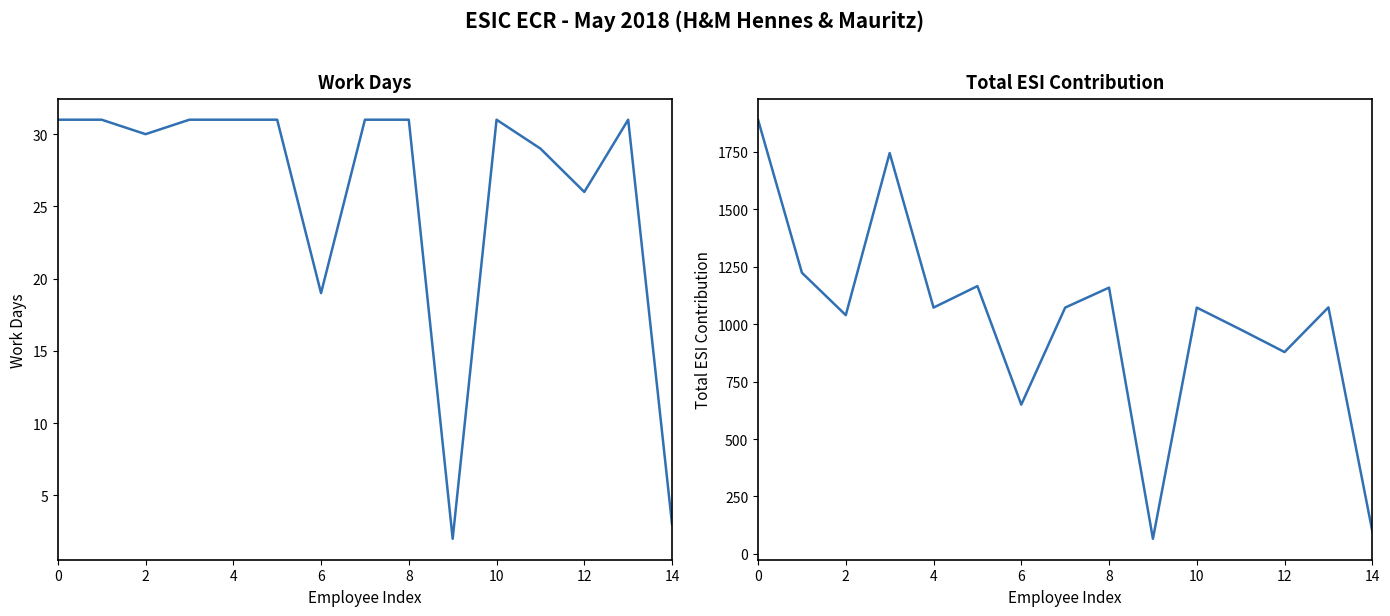

How many categories are shown in the chart?

15